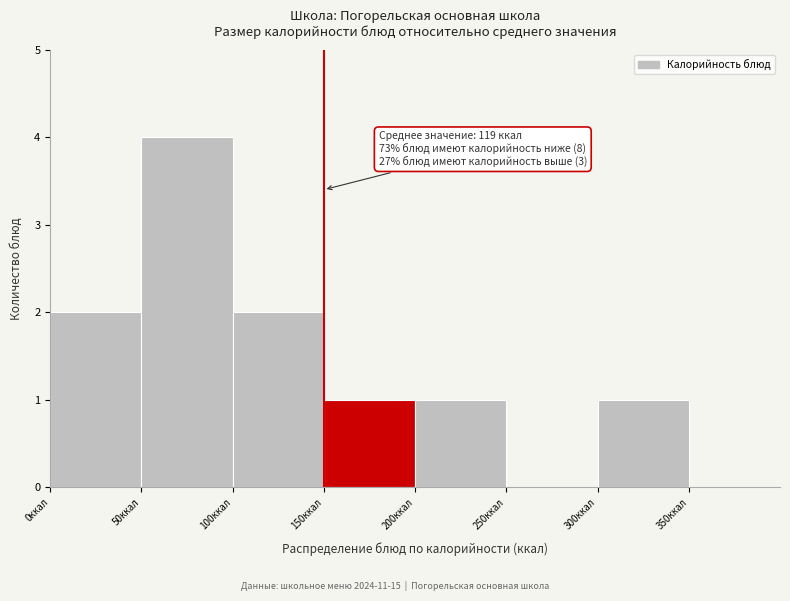

Over which range of the x-axis is the bar tallest?

50 to 100